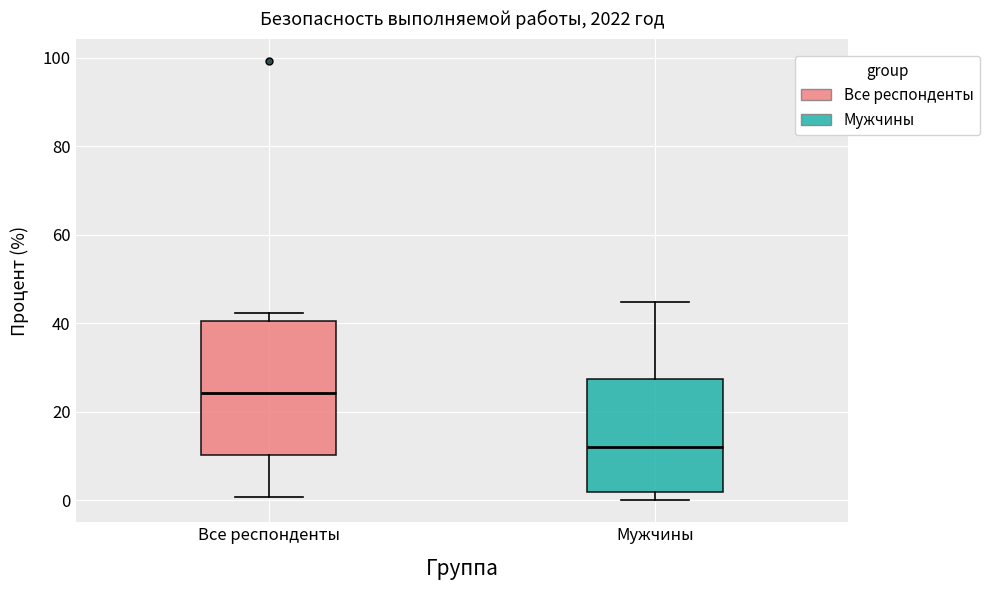

Comparing the boxes themselves (not the whiskers), which one is the tallest?

Все респонденты